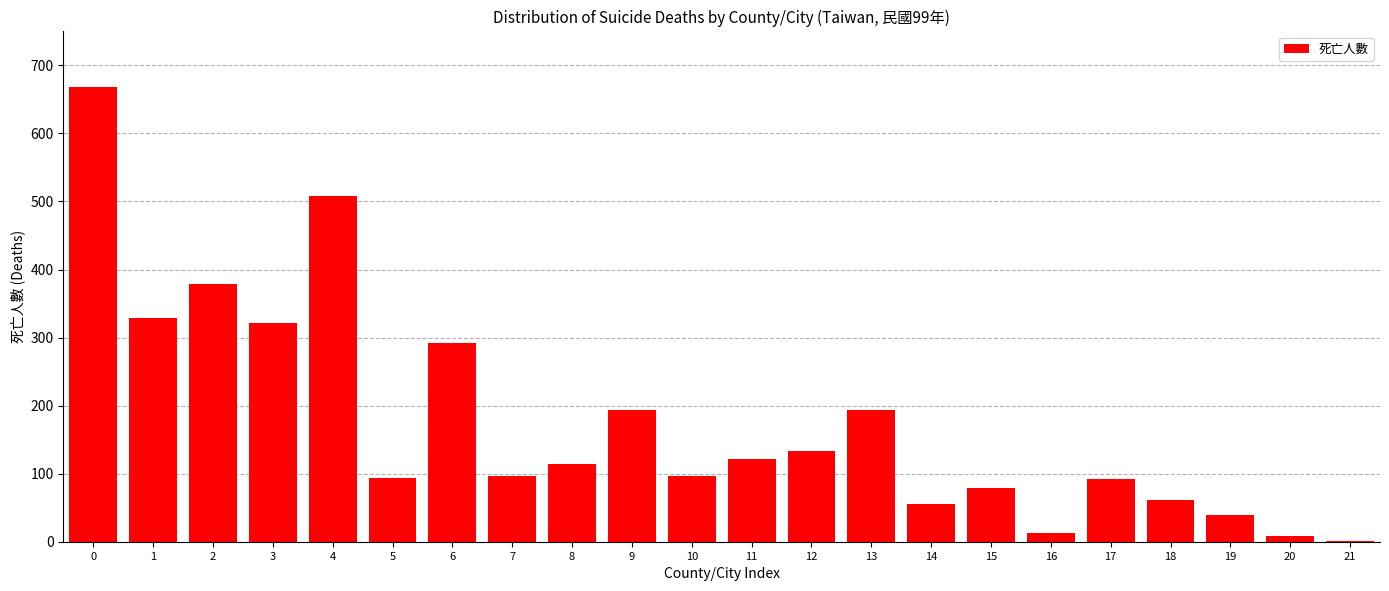

What is the sum of all values?

3889